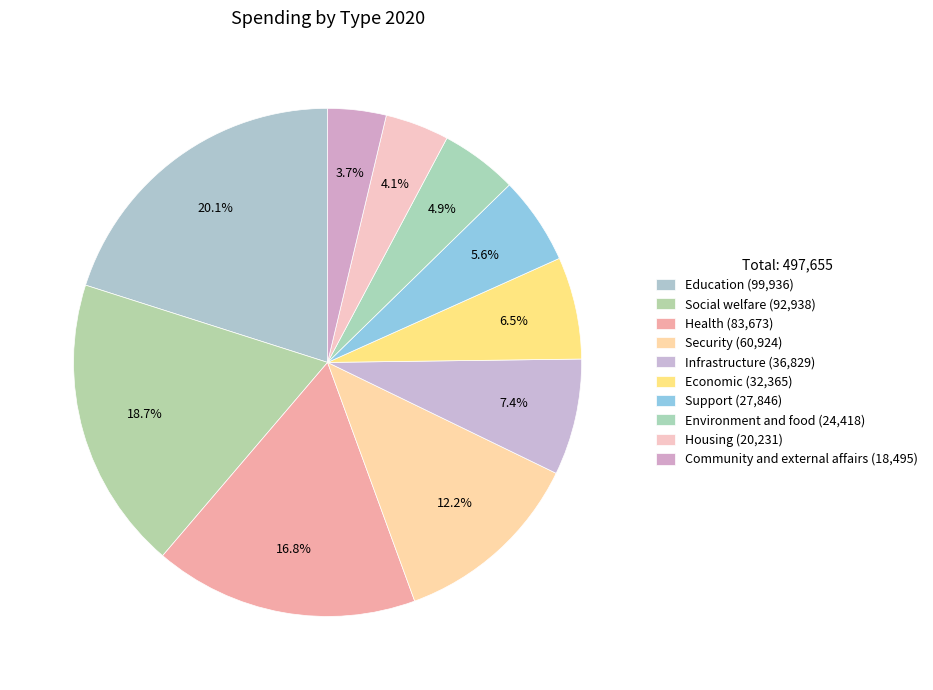

True or false: Economic accounts for 7% of the total.

True